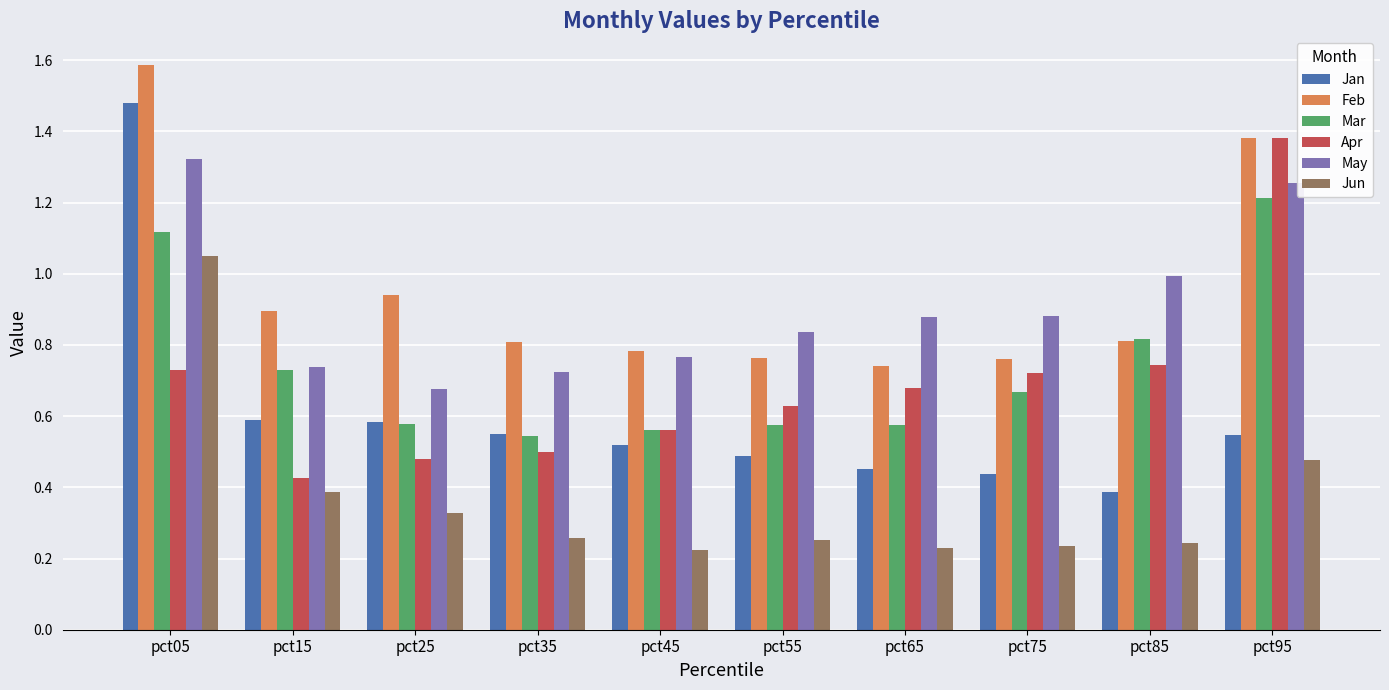

What is the sum of all Jan values?

6.0